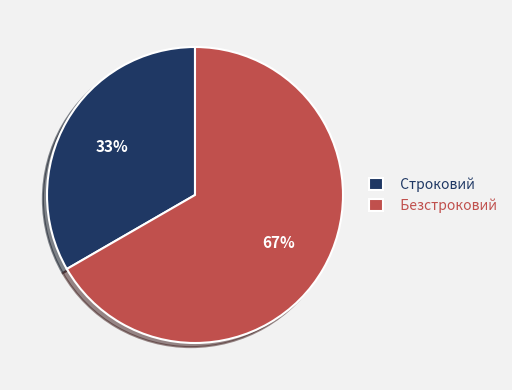

Is it true that Безстроковий is 67% of the pie?

True